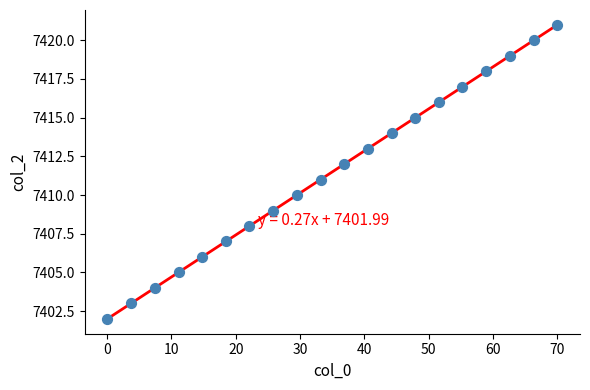

What is the range of Y values (max minus min)?

19